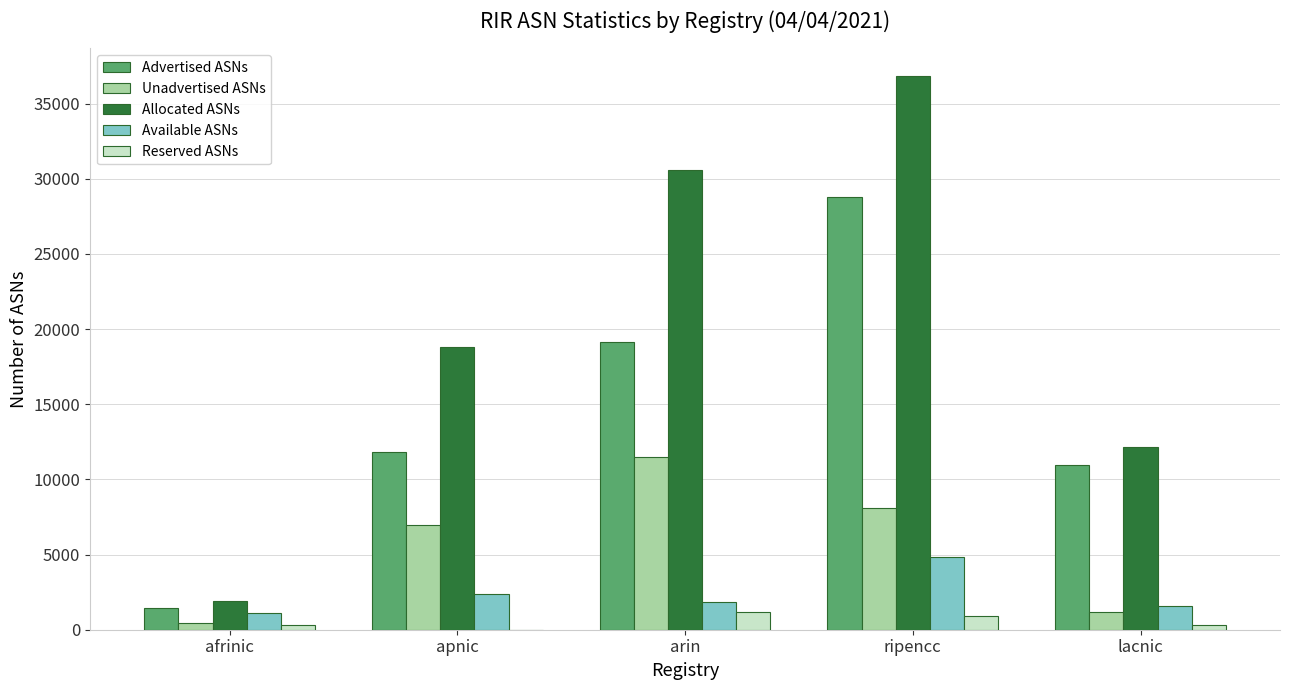

What is the approximate value of Allocated ASNs at arin?

30610